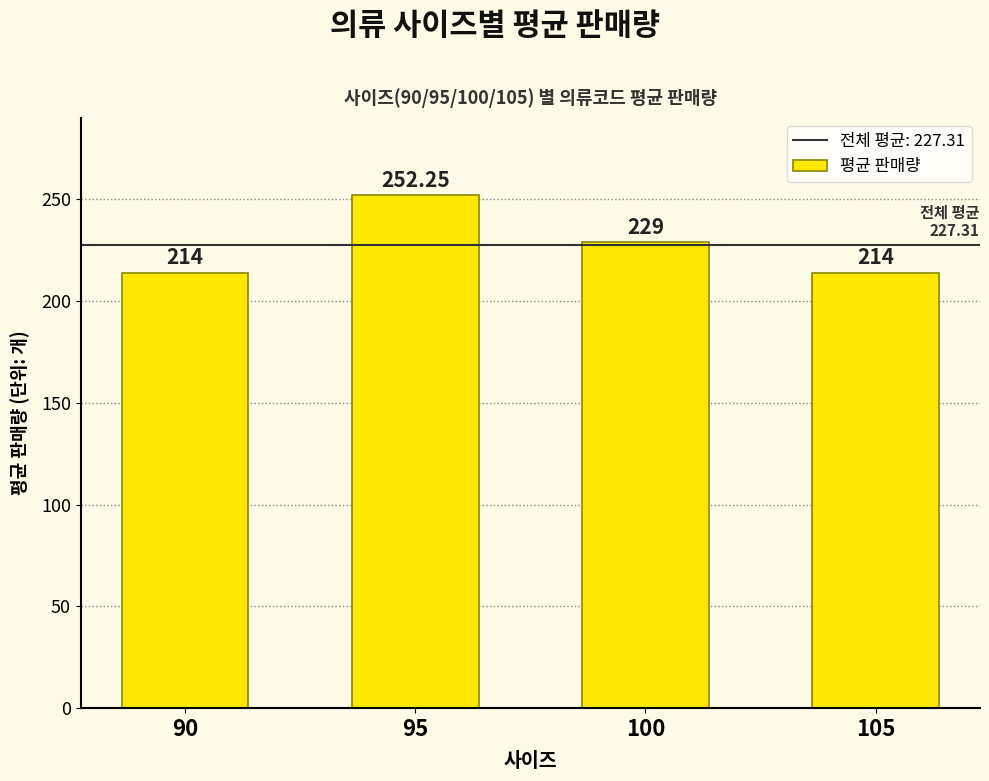

The chart shows a value of 252.2 at 95. True or false?

True